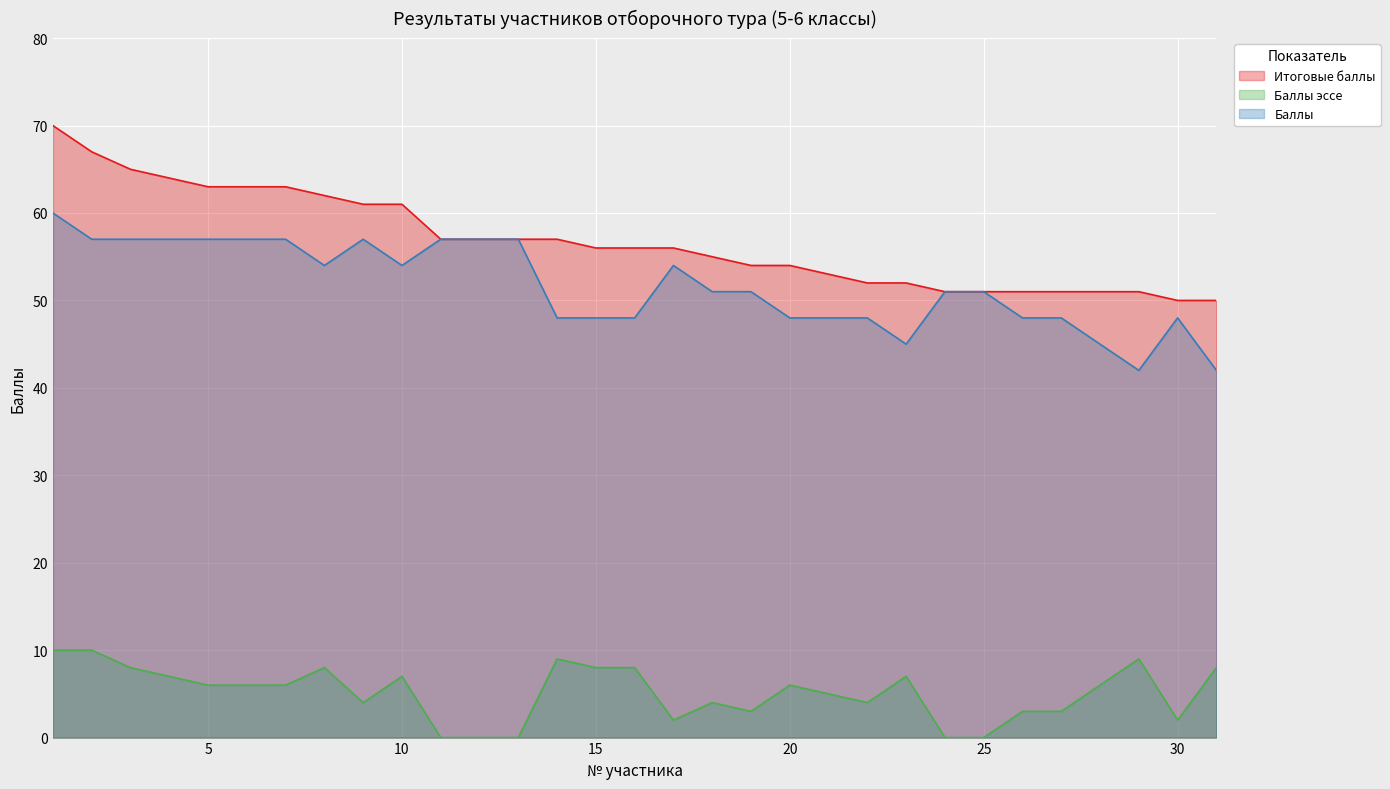

How many lines are shown in the chart?

3